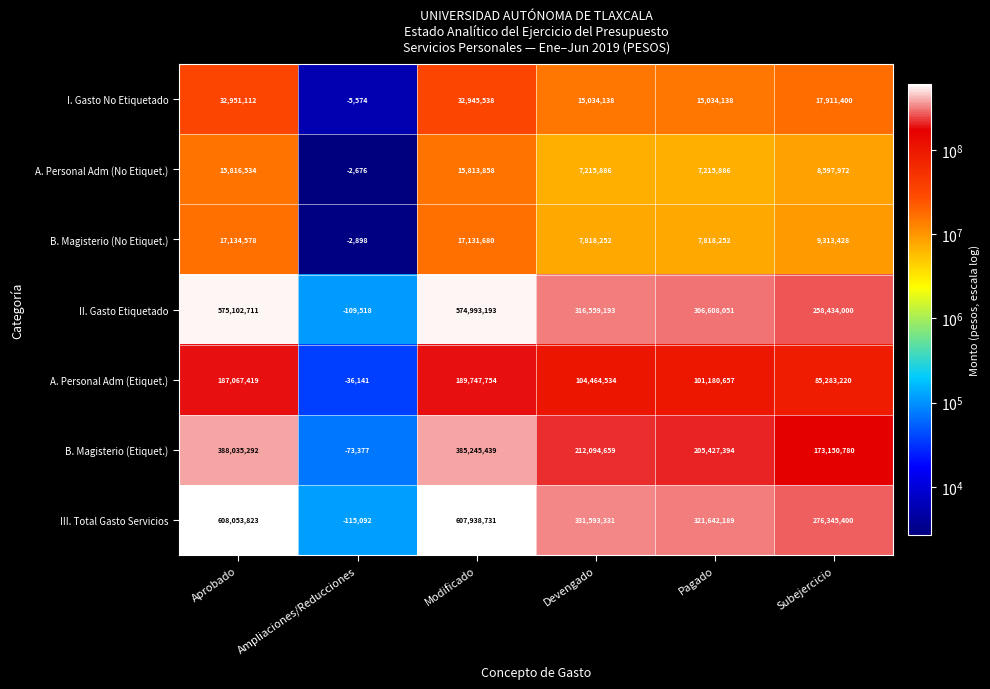

The value of A. Personal Adm (Etiquet.) at Aprobado is 80762320. True or false?

False